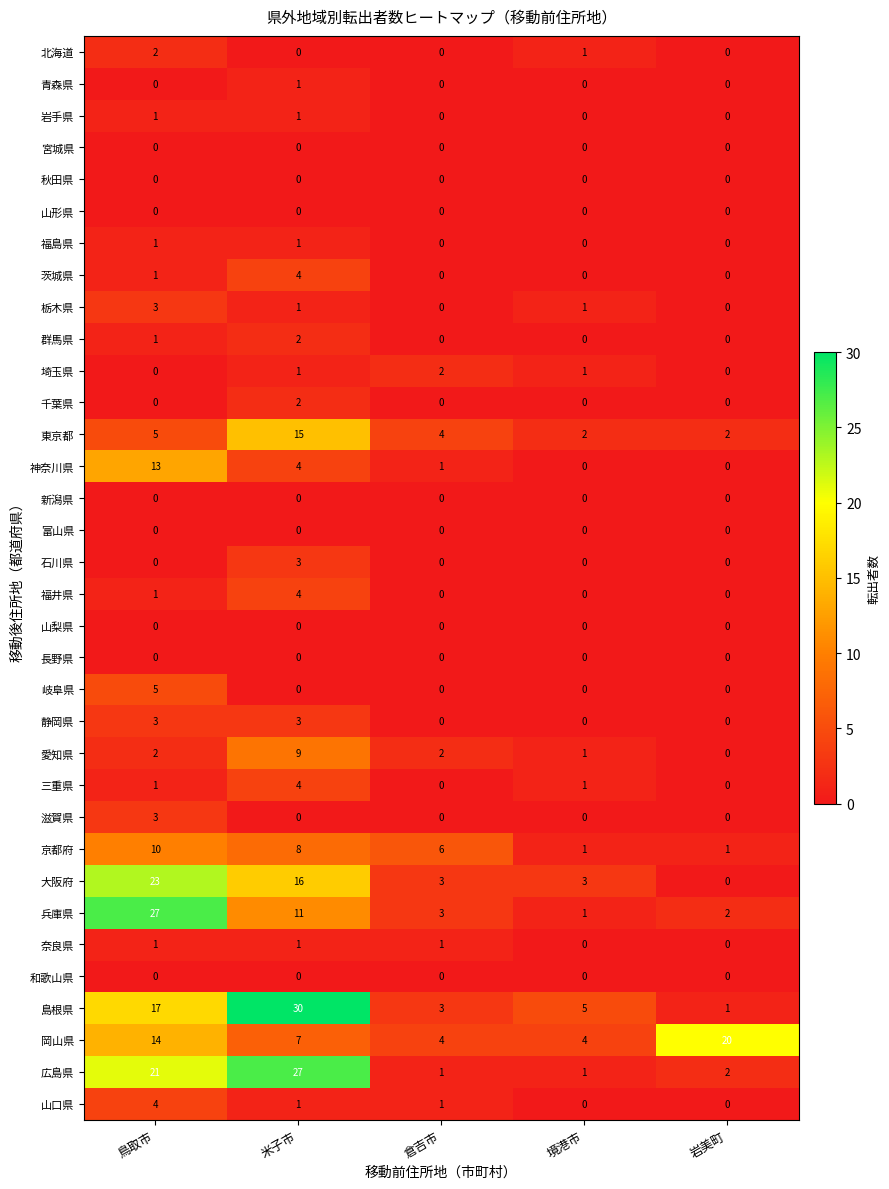

Which series has the largest total across all categories?

島根県